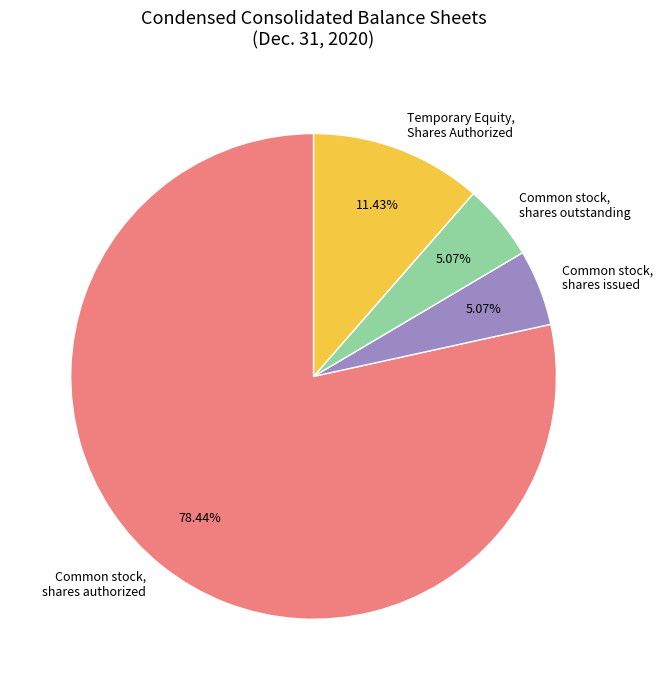

To the nearest percent, what percentage of the pie is Temporary Equity, Shares Authorized?

11%